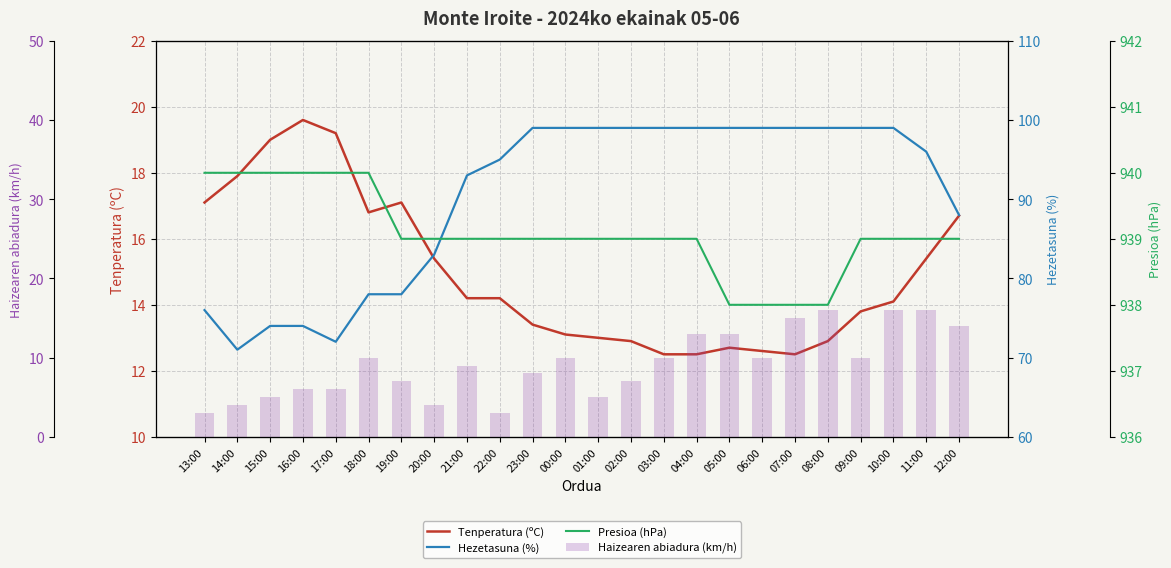

Between 20:00 and 07:00, which is larger?

20:00